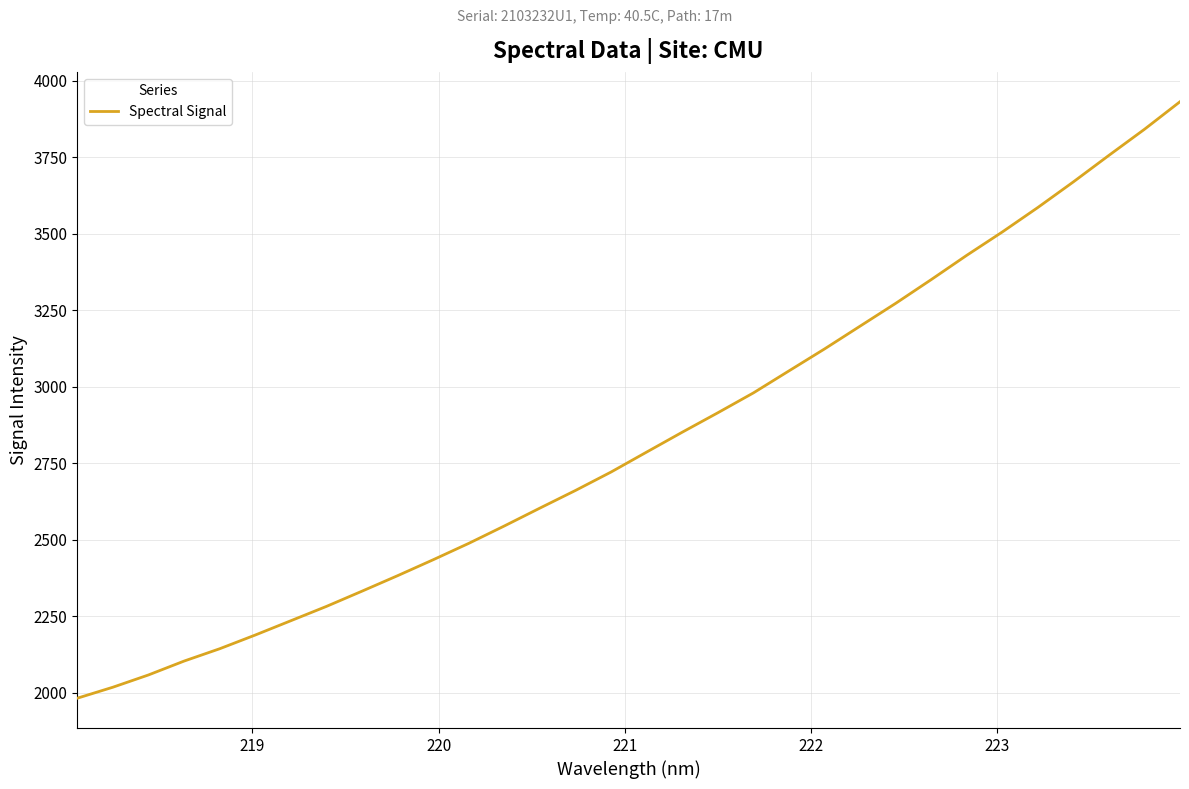

How many series are shown in this chart?

1